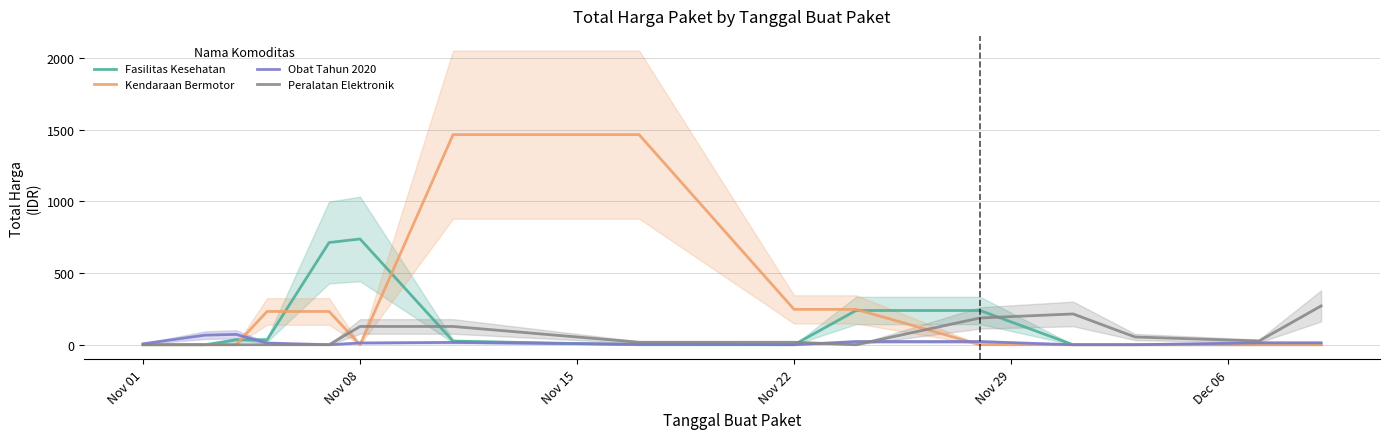

Is this an area chart (filled region under the line)?

No